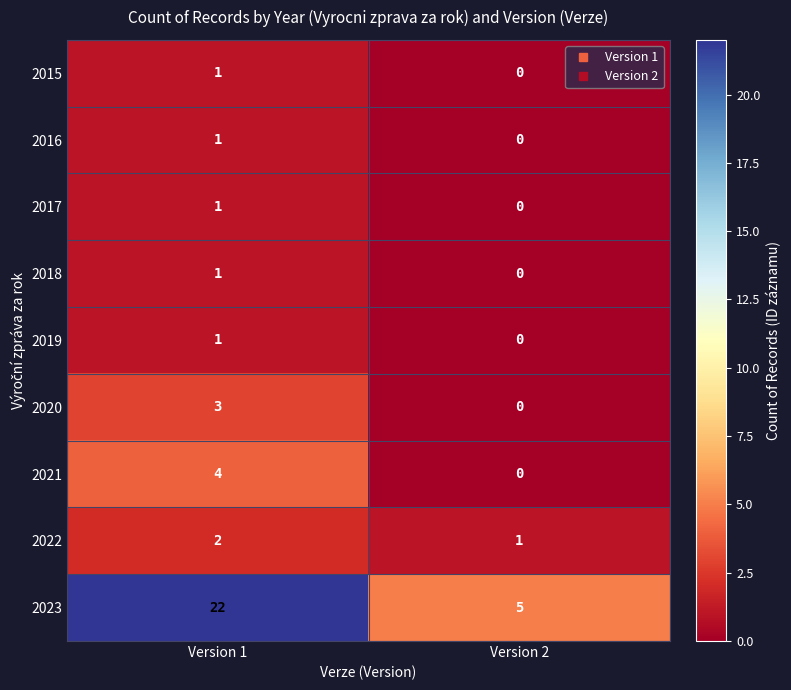

What is the greatest value displayed?

22